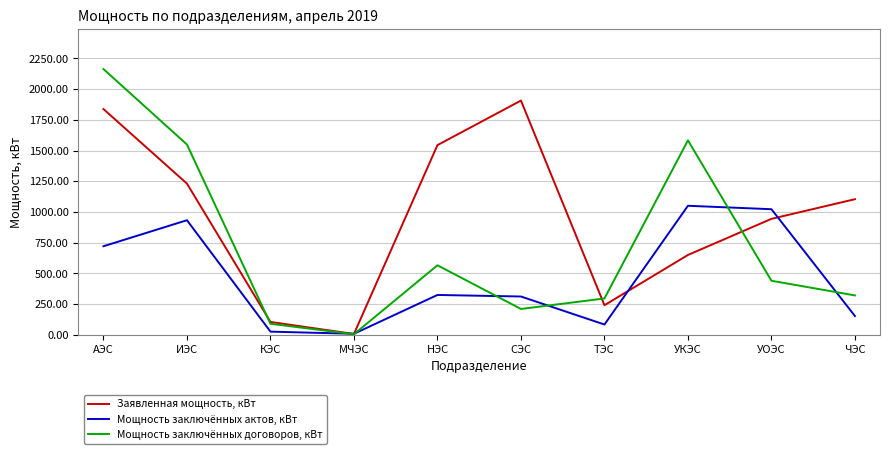

What is the total value across all series at ЧЭС?

1577.7